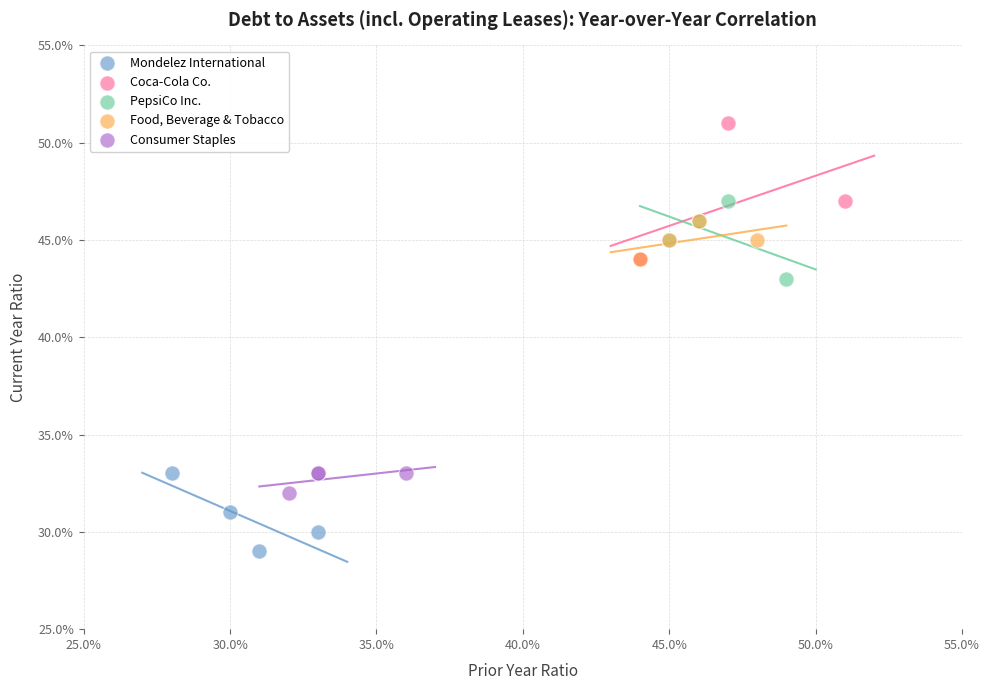

Which series has the largest Y range (max minus min)?

Coca-Cola Co.